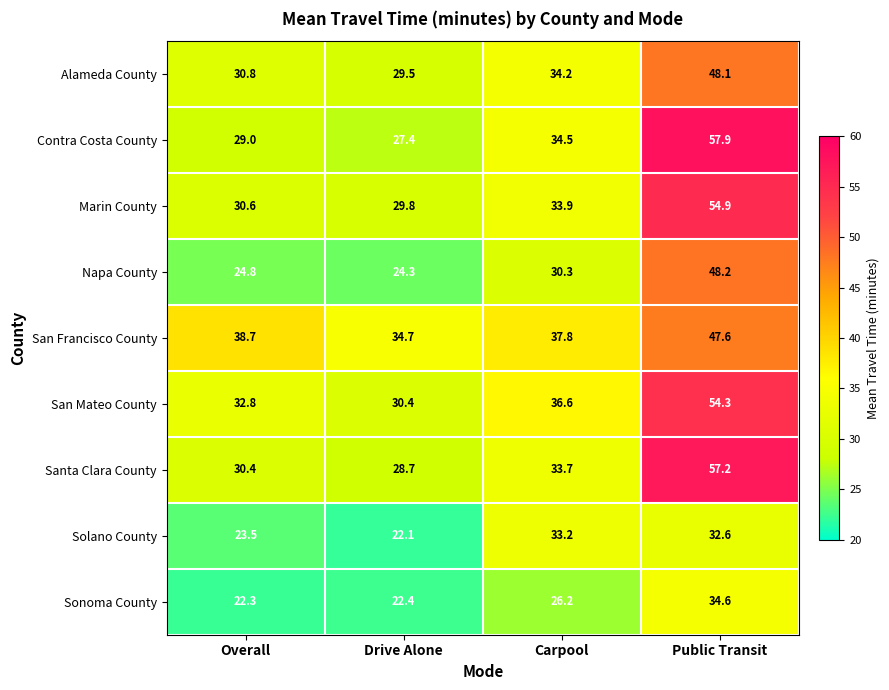

What is the sum of the Napa County values at Drive Alone and Public Transit?

72.5